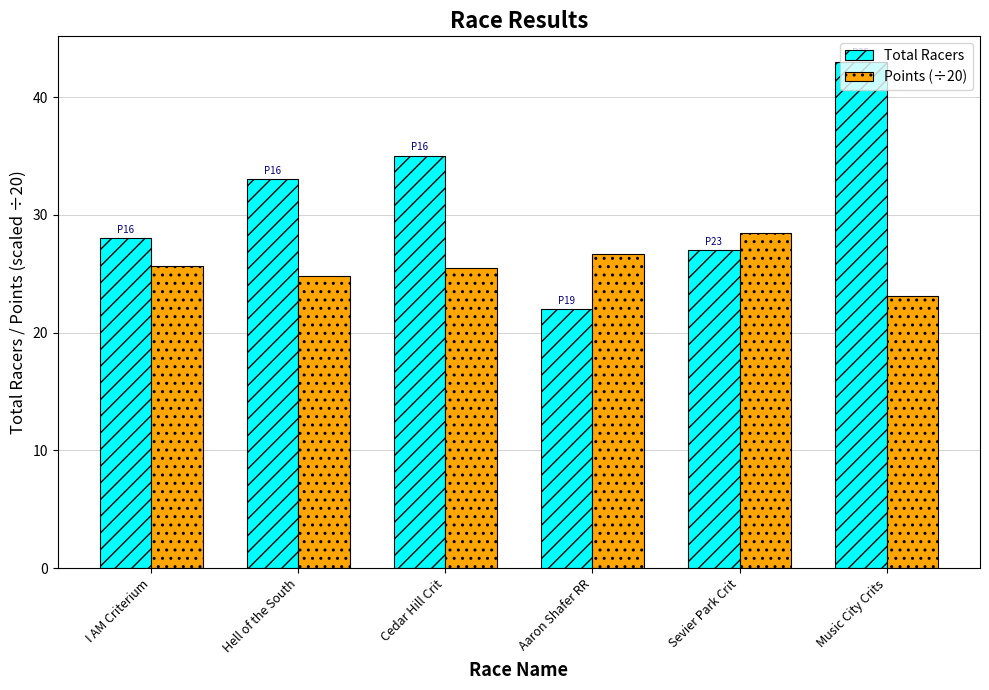

At which category is the sum across all series the highest?

Music City Crits